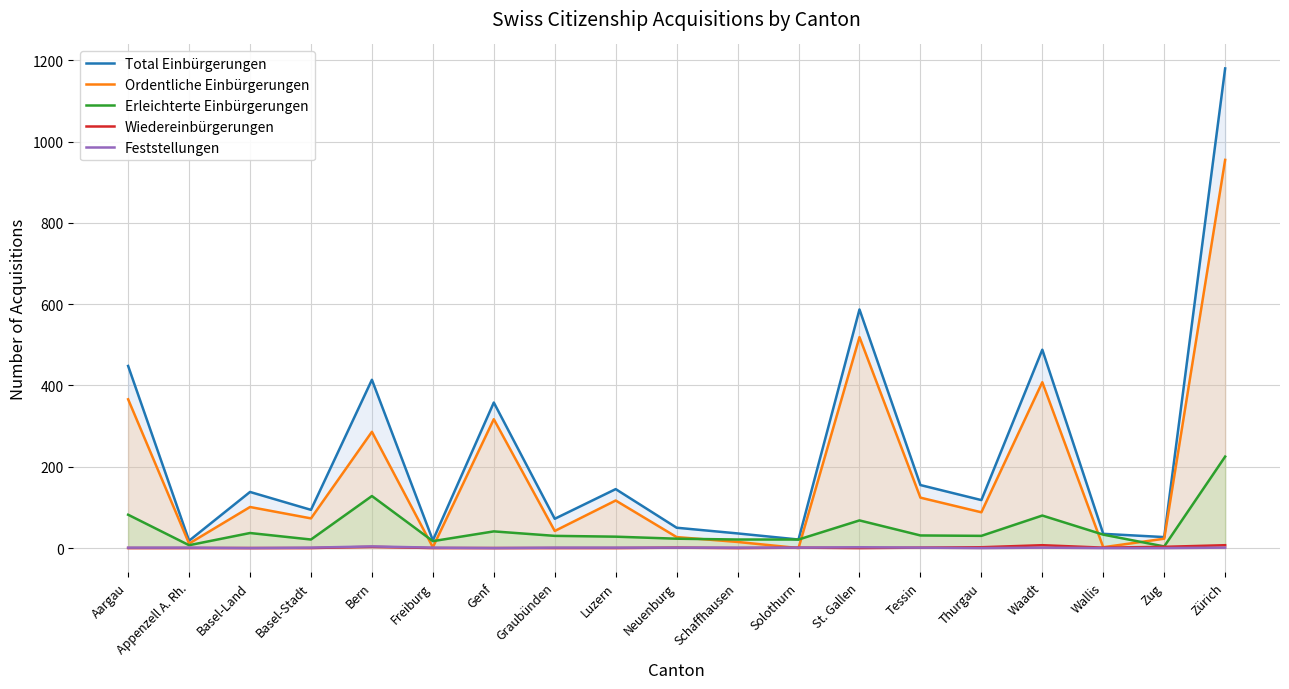

Count the Wiedereinbürgerungen values in the range 0 to 2.

15